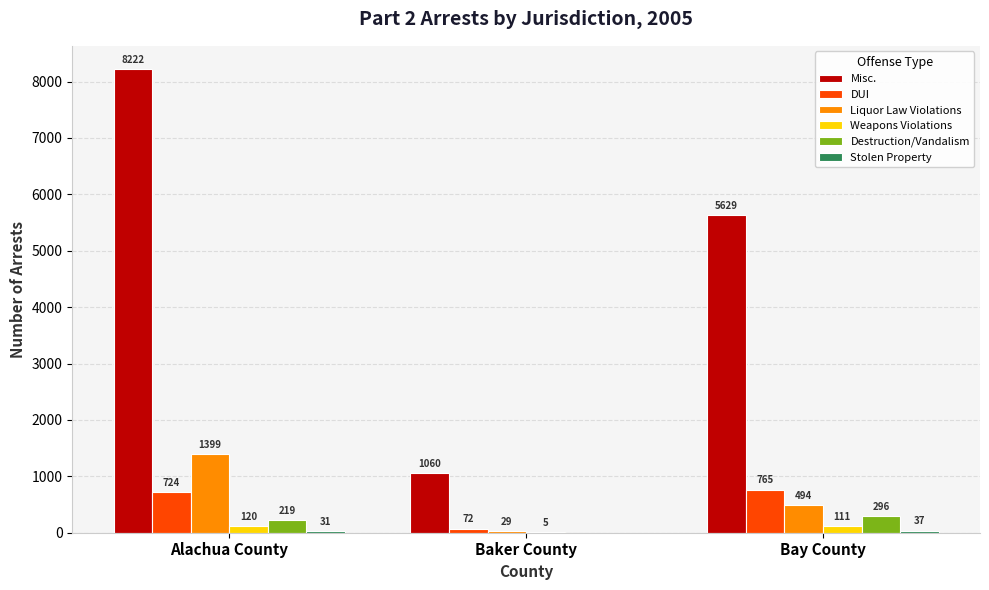

True or false: Weapons Violations has a value of 5 at Baker County.

True